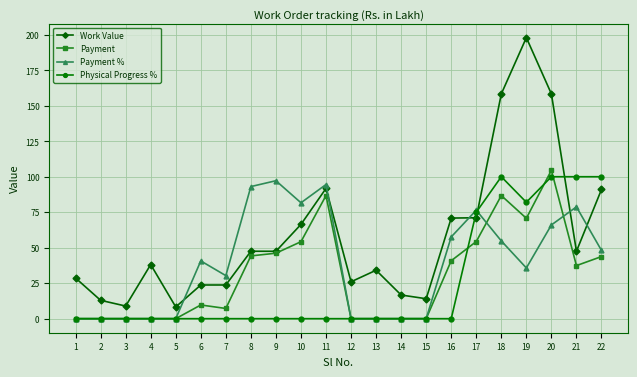

Rank the series by their average value, from lowest to highest.

Physical Progress %, Payment, Payment %, Work Value